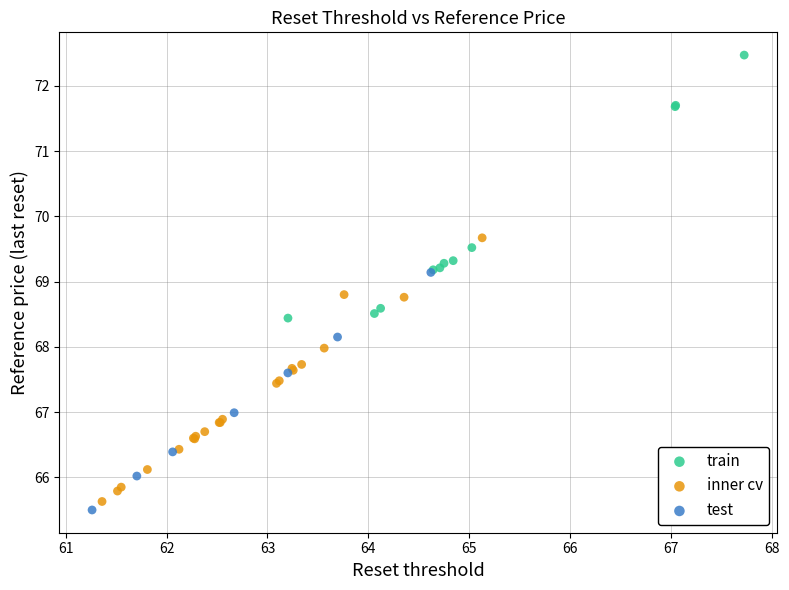

Which series contains the highest Y value?

train